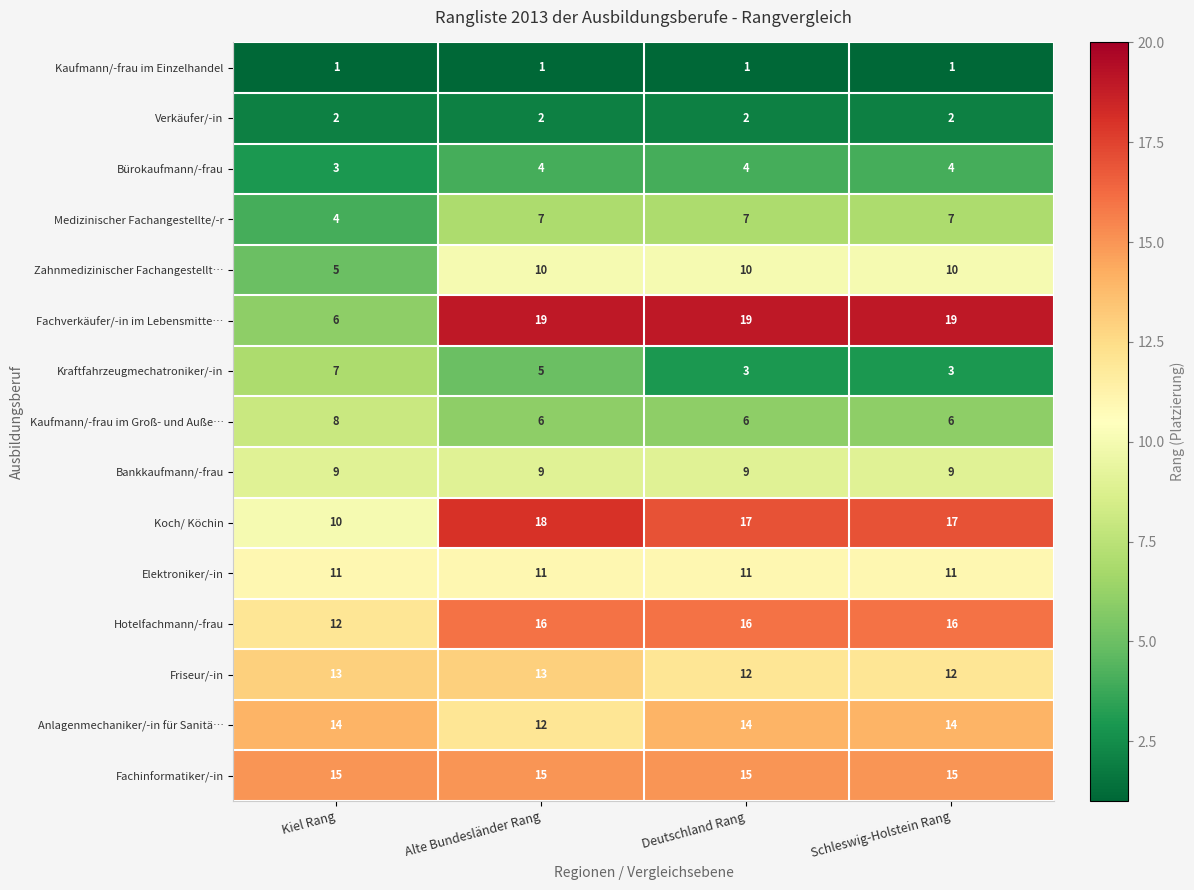

At which category is the sum across all series the highest?

Alte Bundesländer Rang